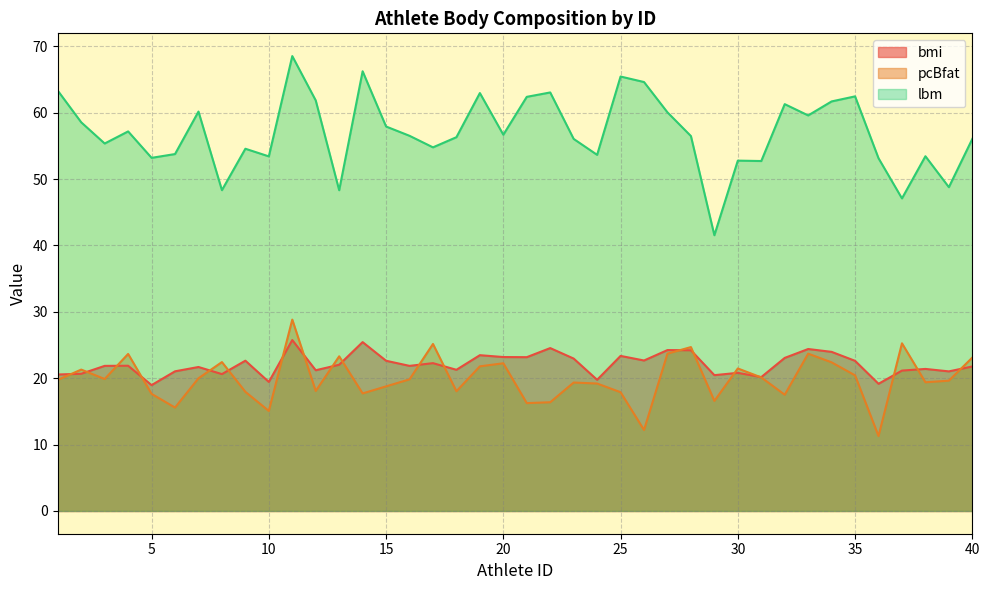

At which category does pcBfat reach its first local valley?

3